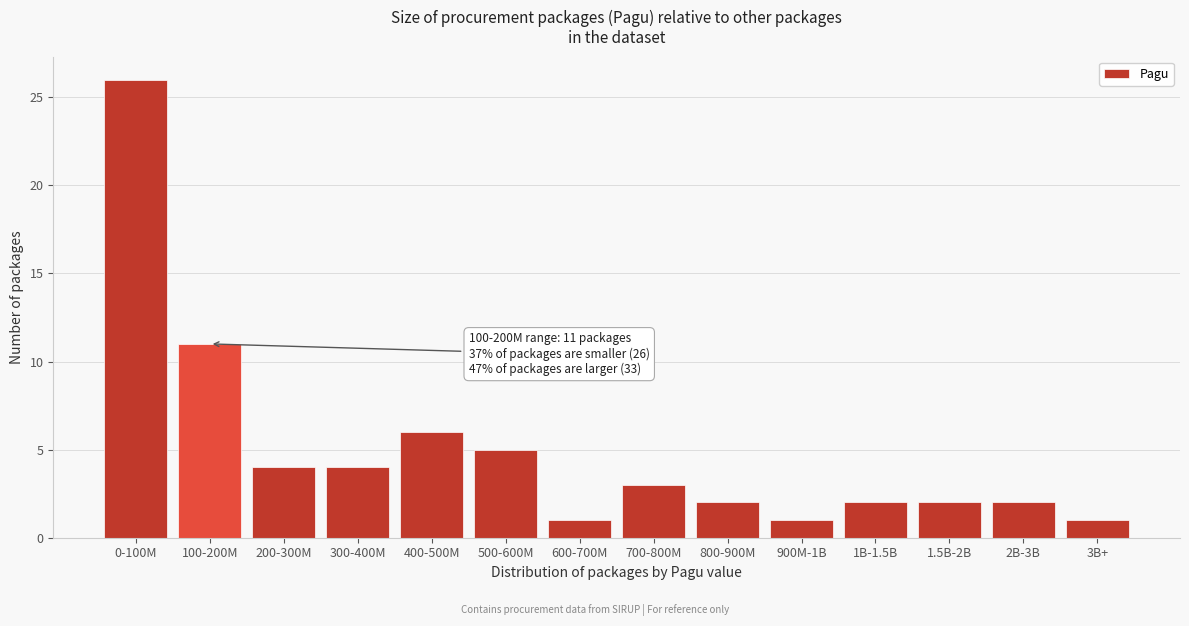

Reading left to right, transcribe all the data shown in this chart.

26	11	4	4	6	5	1	3	2	1	2	2	2	1